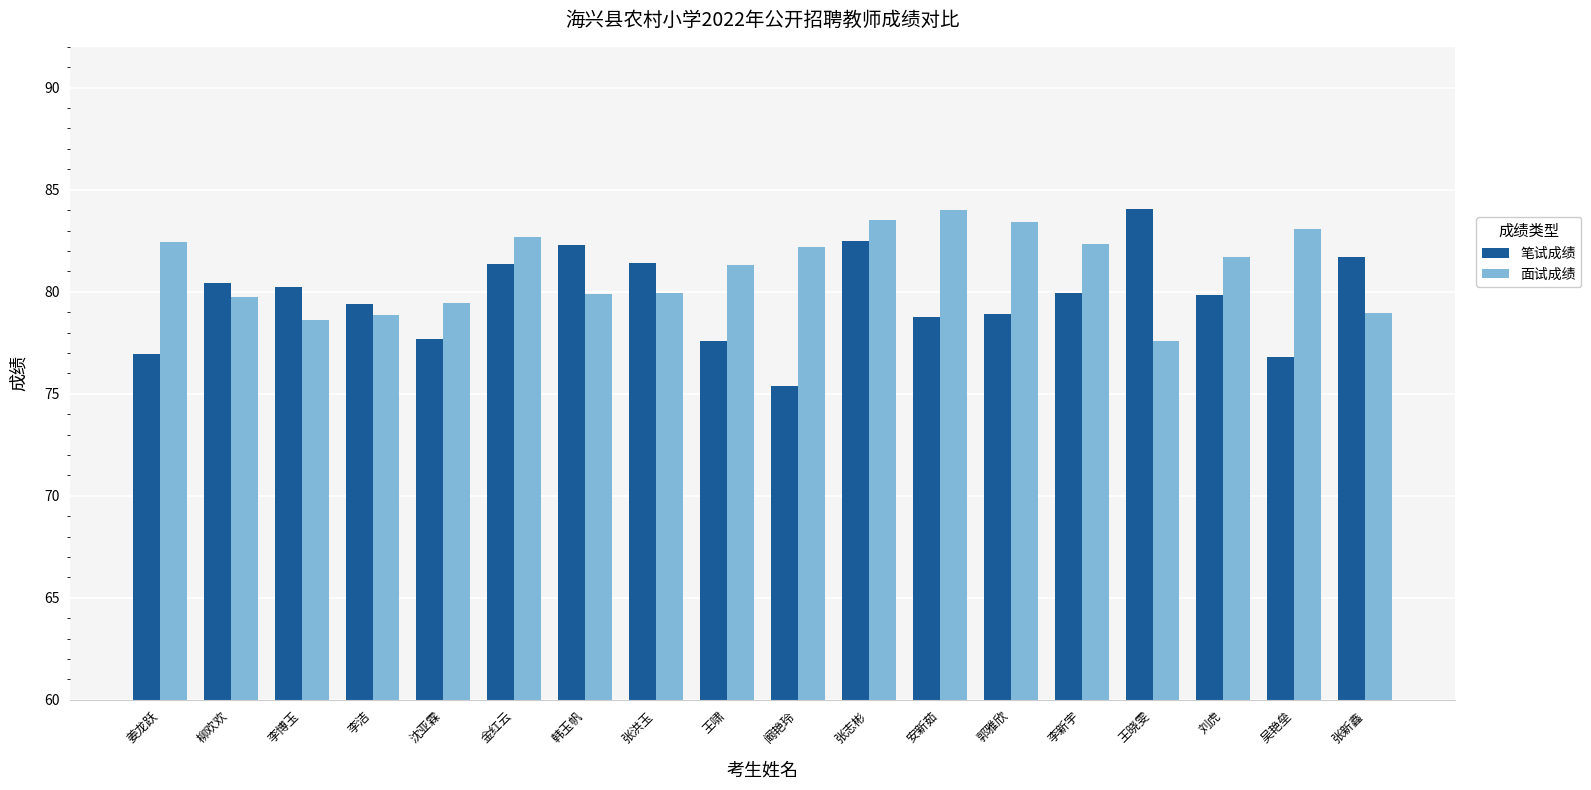

What is the label of the 7th bar from the right?

安新茹